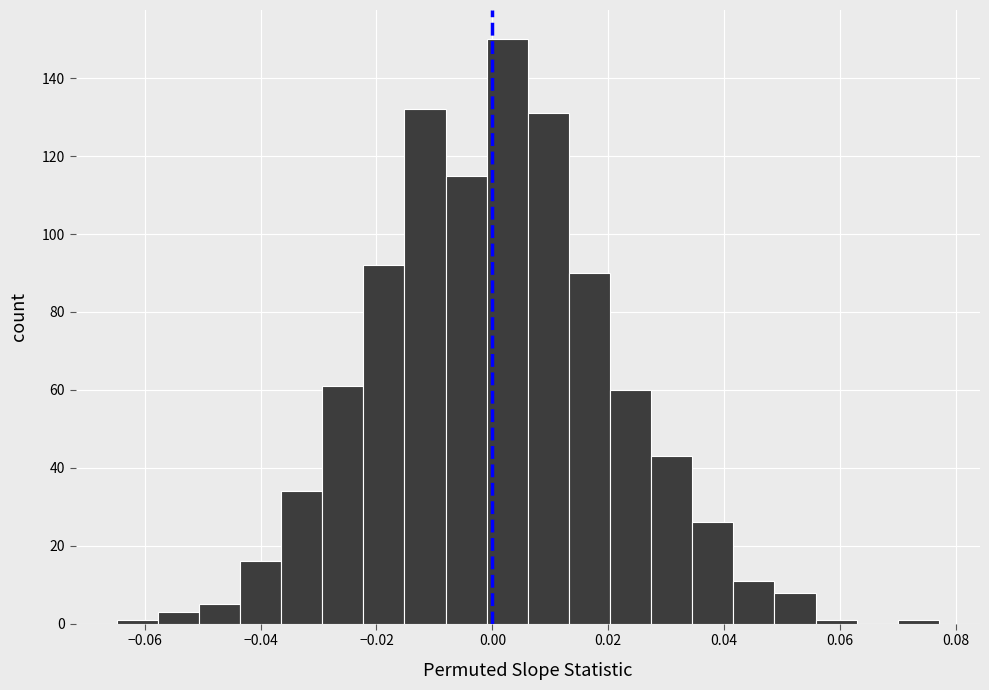

Around what value on the x-axis is the tallest bar? Give the approximate position of its centre, as read against the axis.

0.002